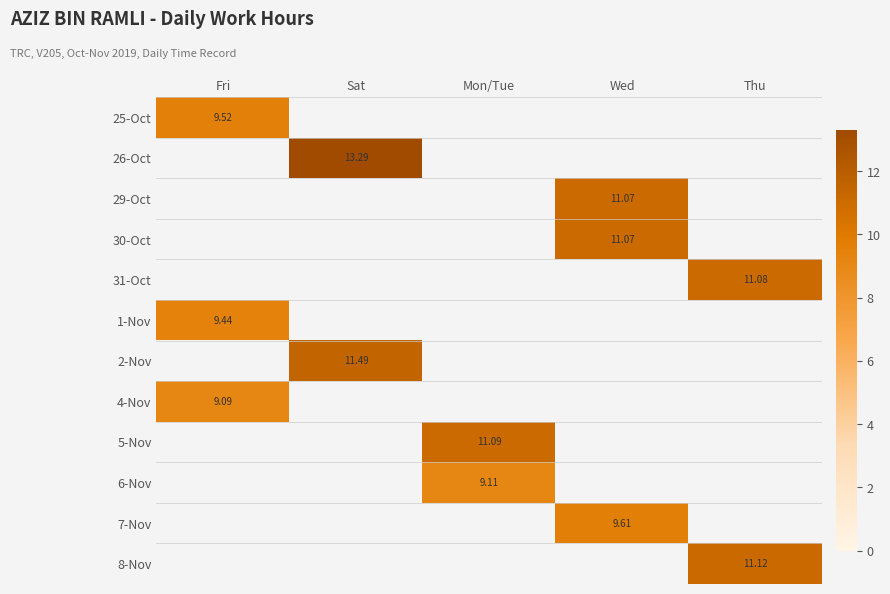

Rank the series at Thu from lowest to highest value.

25-Oct, 26-Oct, 29-Oct, 30-Oct, 1-Nov, 2-Nov, 4-Nov, 5-Nov, 6-Nov, 7-Nov, 31-Oct, 8-Nov